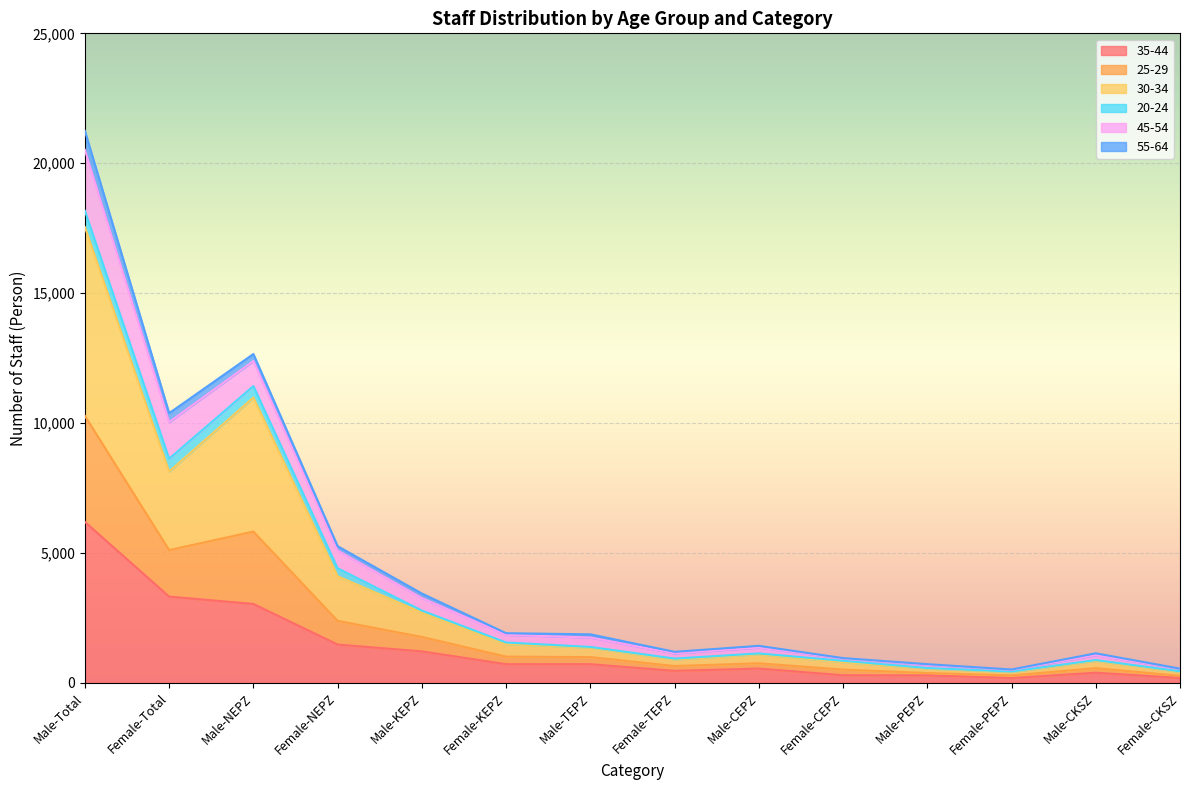

What are all the series names shown in the legend?

35-44, 25-29, 30-34, 20-24, 45-54, 55-64